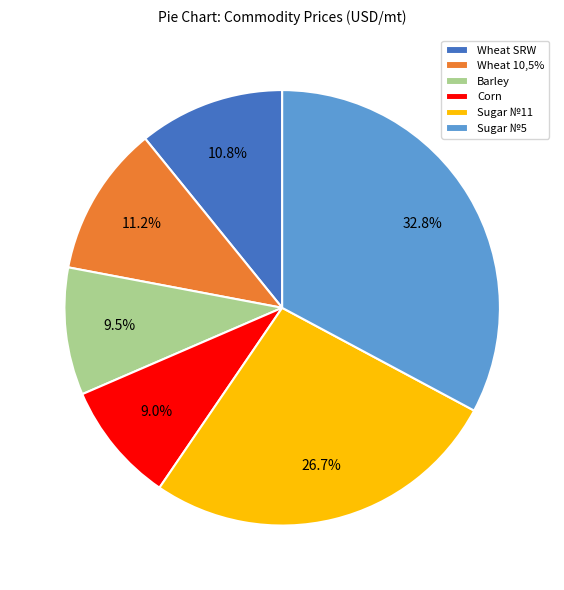

What is the ratio of the value at Barley to the value at Sugar №5?

0.3